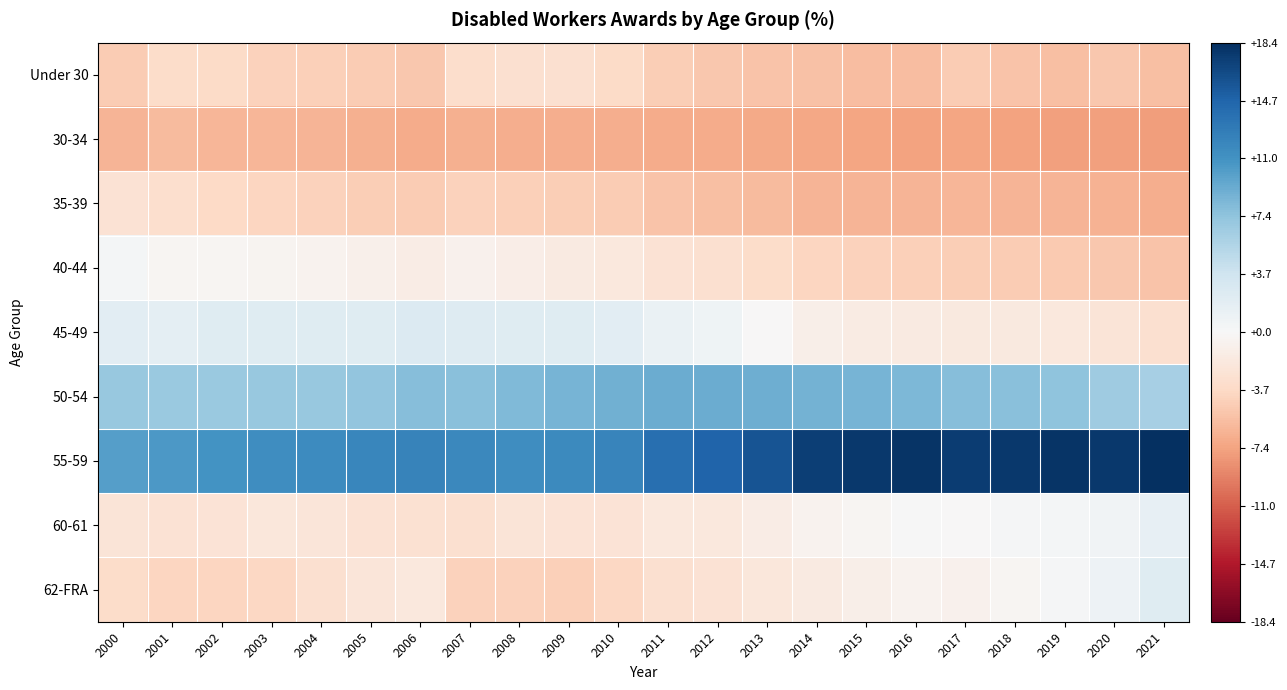

At how many categories does at least one series exceed 14?

10